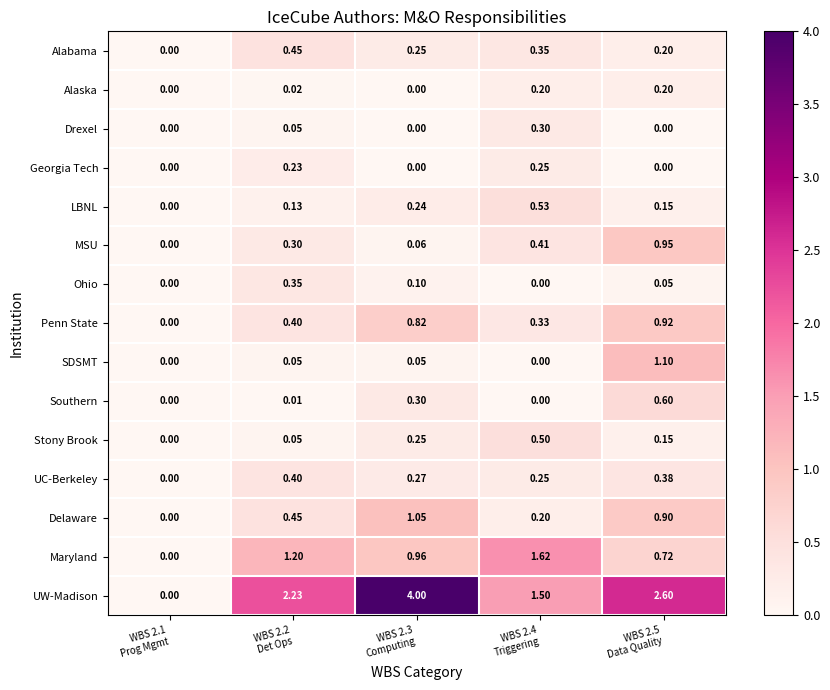

Which series changed the most between WBS 2.3
Computing and WBS 2.4
Triggering?

UW-Madison